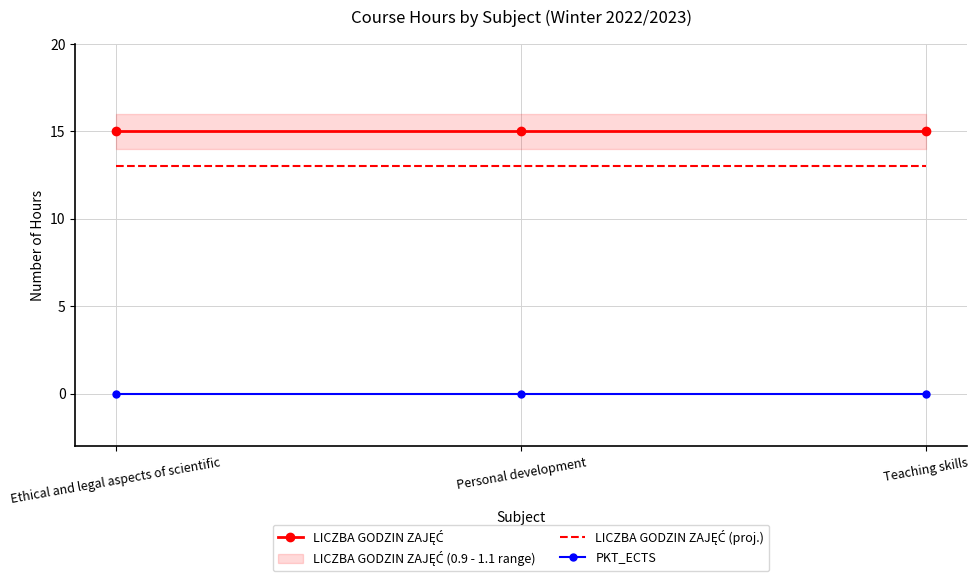

List the series in order of their peak value, highest first.

LICZBA GODZIN ZAJĘĆ, LICZBA GODZIN ZAJĘĆ (proj.), PKT_ECTS